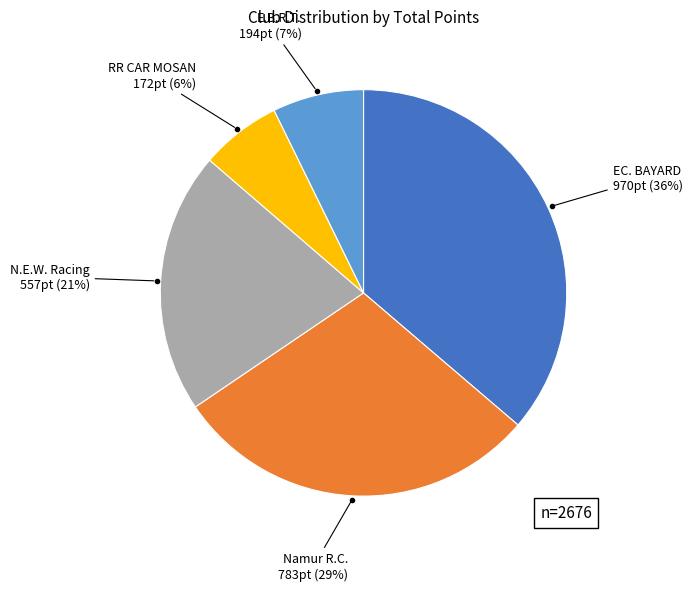

To the nearest percent, what is the average slice percentage?

20%